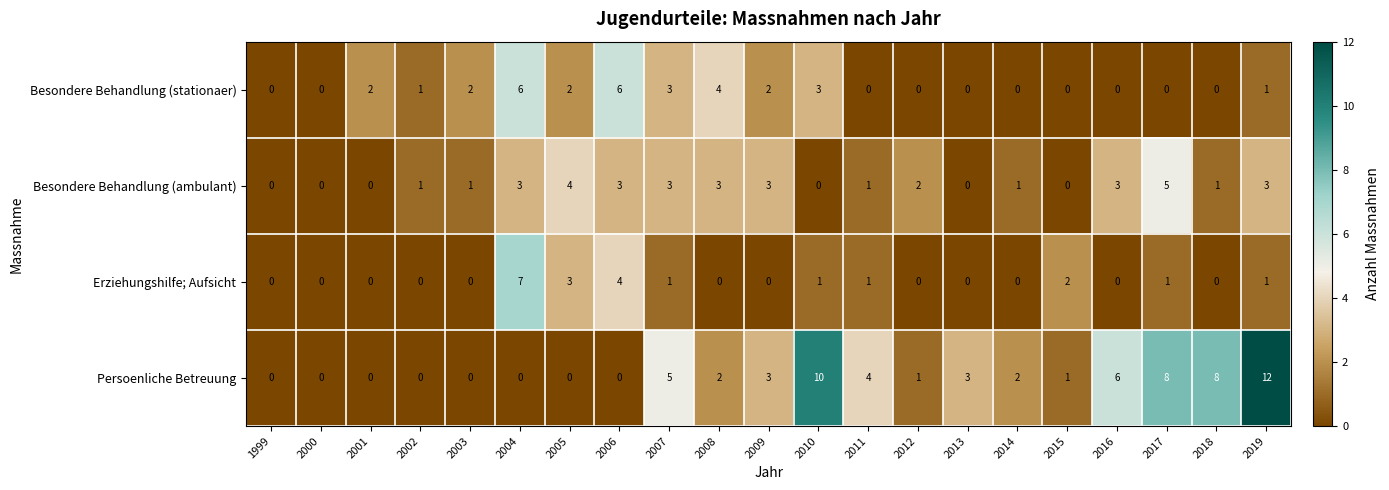

At which category is the sum across all series the highest?

2019